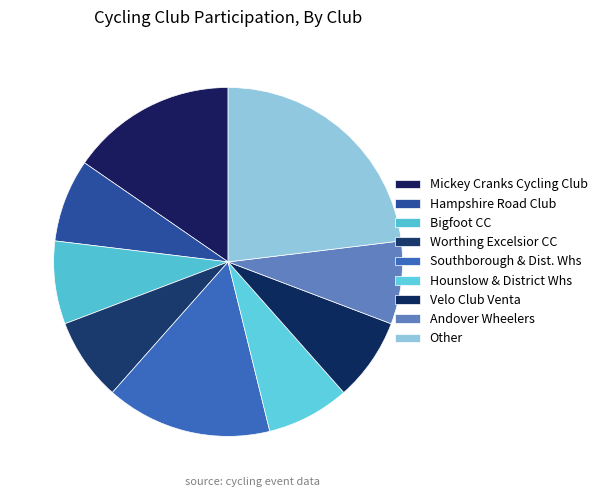

Is the sum of Other and Velo Club Venta greater than half?

No